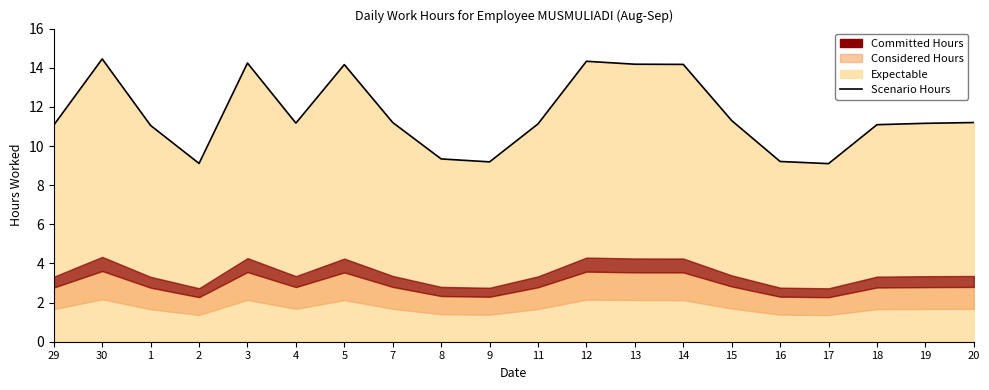

Reading left to right, extract all data points from this chart.

11.1	14.4	11.1	9.1	14.2	11.2	14.2	11.2	9.3	9.2	11.1	14.3	14.2	14.2	11.3	9.2	9.1	11.1	11.2	11.2